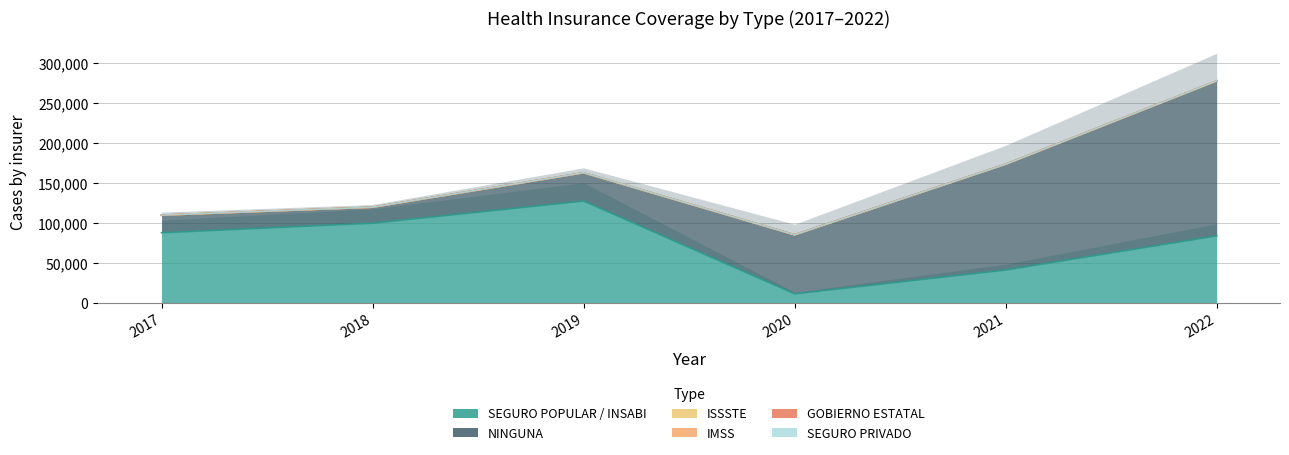

Reading right to left, list all the values displayed in this chart.

NINGUNA: 193829	132472	73964	35291	19830	21896
IMSS: 135	23	34	86	80	81
ISSSTE: 173	16	3	40	94	73
GOBIERNO ESTATAL: 2	0	1	4	5	17
SEGURO PRIVADO: 0	1	6	83	39	55
SEGURO POPULAR / INSABI: 83923	41133	11221	127506	99782	87812